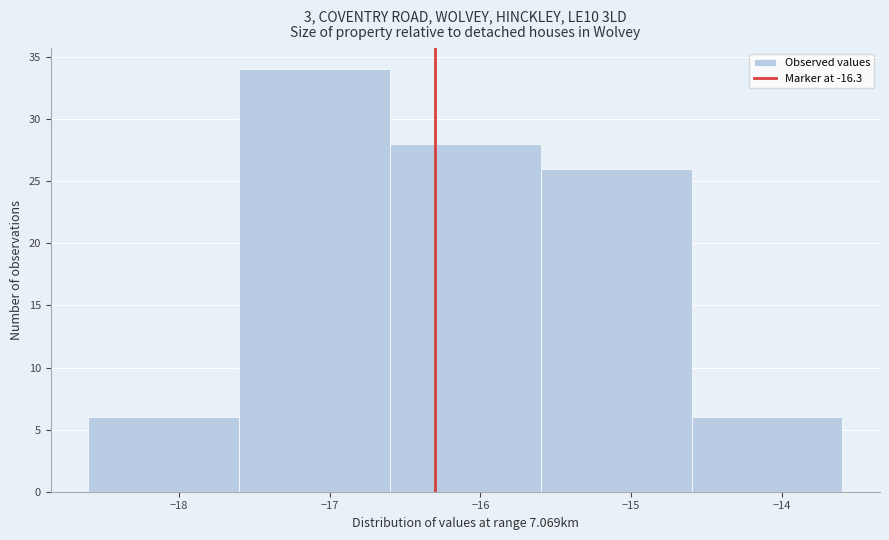

Over which range of the x-axis is the bar tallest?

-17.6 to -16.6